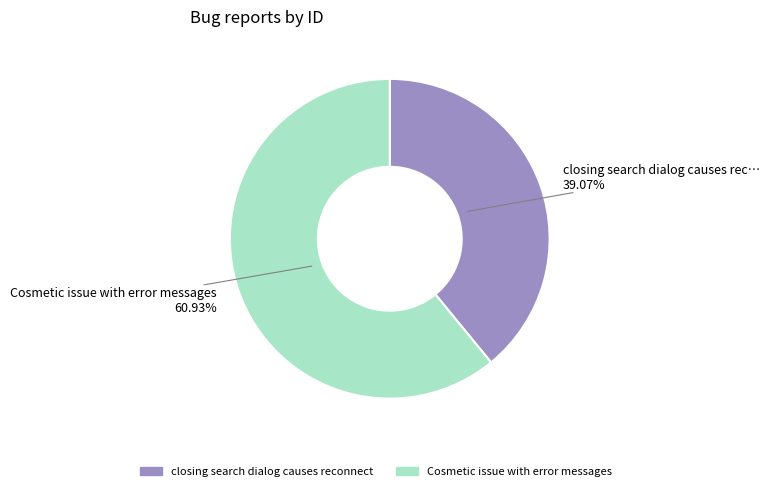

Which category has the smallest portion of the pie?

closing search dialog causes reconnect